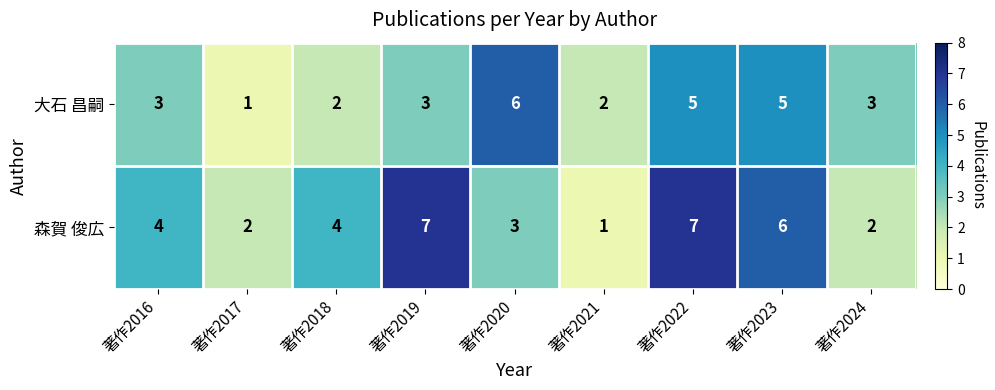

What is the highest value of the 大石 昌嗣 series?

6